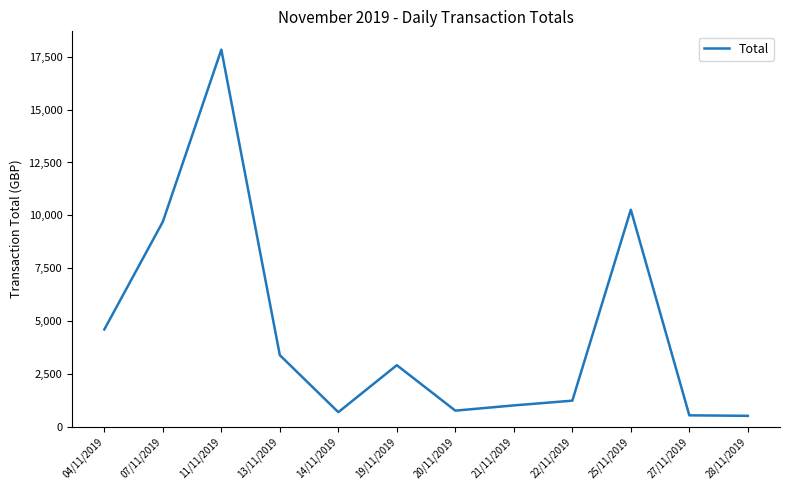

How many values are below 2906?

6